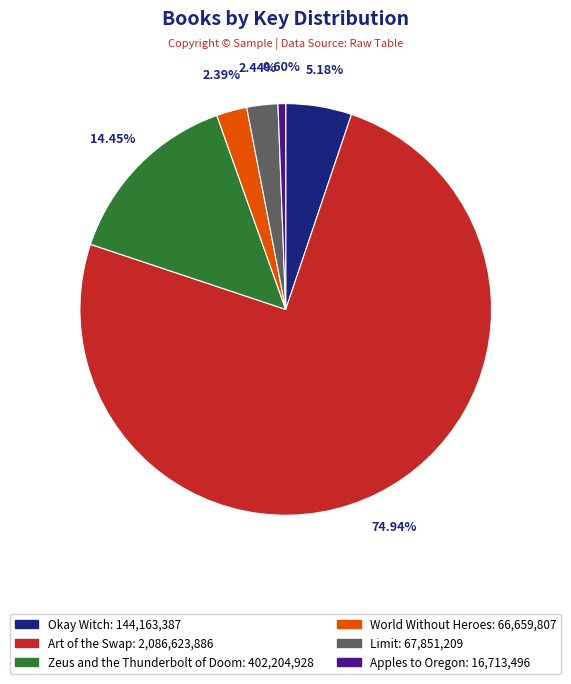

Does Okay Witch account for over 50% of the chart?

No